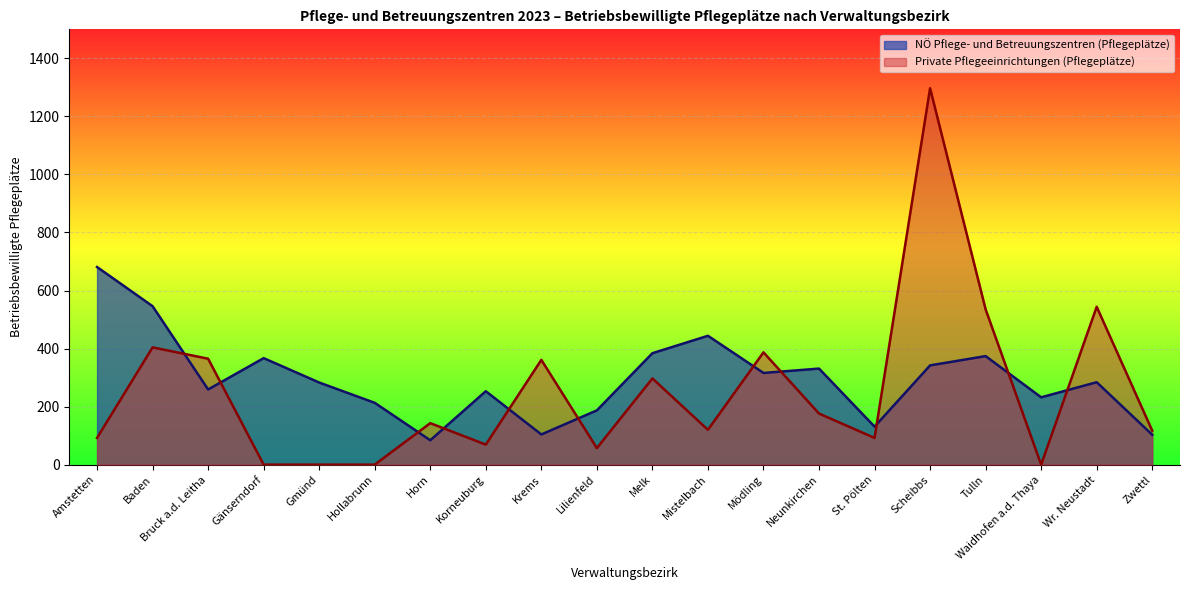

True or false: NÖ Pflege- und Betreuungszentren (Pflegeplätze) and Private Pflegeeinrichtungen (Pflegeplätze) intersect in this chart.

True